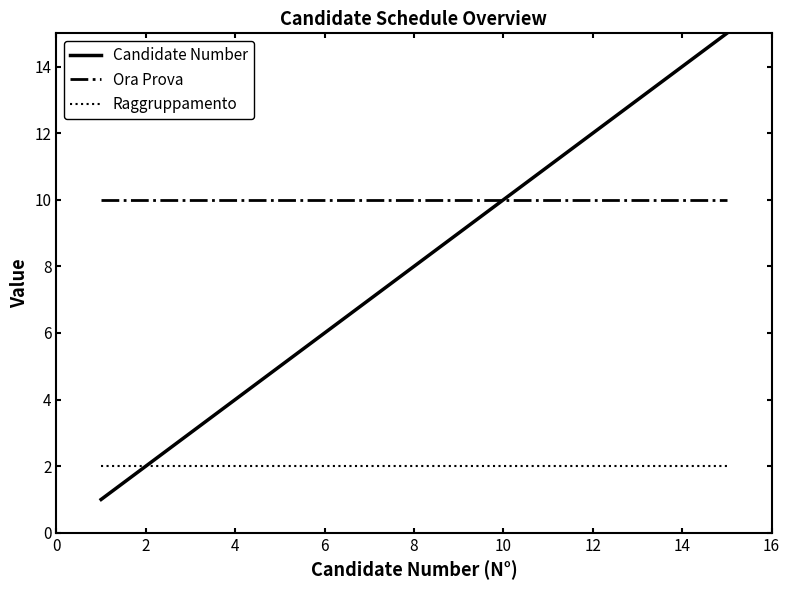

Count the number of data series in this chart.

3